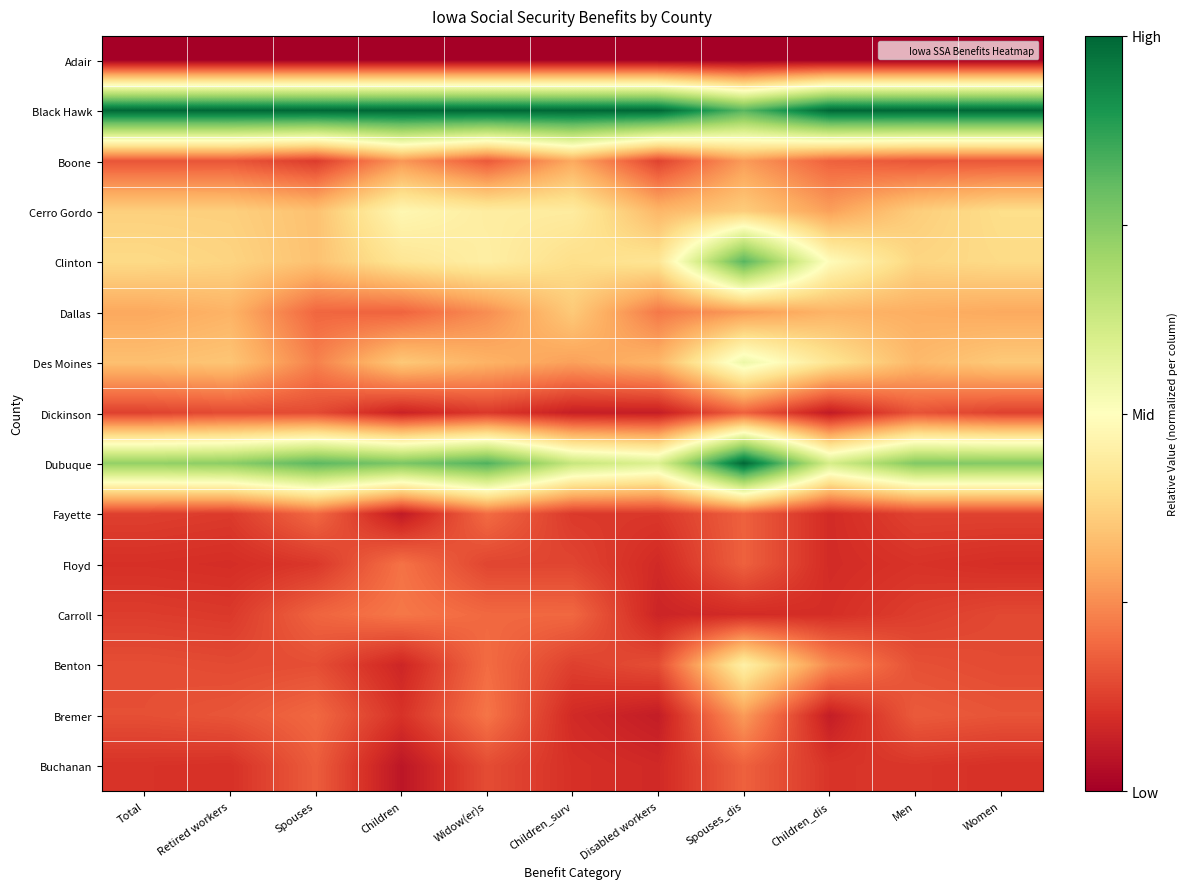

Reading right to left, extract all data points from this chart.

Adair: Women=0.0	Men=0.0	Children_dis=0.0	Spouses_dis=0.0	Disabled workers=0.0	Children_surv=0.0	Widow(er)s=0.0	Children=0.0	Spouses=0.0	Retired workers=0.0	Total=0.0
Black Hawk: Women=1.0	Men=1.0	Children_dis=1.0	Spouses_dis=0.8	Disabled workers=1.0	Children_surv=1.0	Widow(er)s=1.0	Children=1.0	Spouses=1.0	Retired workers=1.0	Total=1.0
Boone: Women=0.2	Men=0.2	Children_dis=0.2	Spouses_dis=0.3	Disabled workers=0.1	Children_surv=0.3	Widow(er)s=0.2	Children=0.3	Spouses=0.1	Retired workers=0.2	Total=0.2
Cerro Gordo: Women=0.4	Men=0.4	Children_dis=0.3	Spouses_dis=0.4	Disabled workers=0.3	Children_surv=0.4	Widow(er)s=0.4	Children=0.5	Spouses=0.3	Retired workers=0.4	Total=0.4
Clinton: Women=0.4	Men=0.4	Children_dis=0.5	Spouses_dis=0.8	Disabled workers=0.4	Children_surv=0.4	Widow(er)s=0.4	Children=0.4	Spouses=0.3	Retired workers=0.4	Total=0.4
Dallas: Women=0.3	Men=0.3	Children_dis=0.3	Spouses_dis=0.3	Disabled workers=0.2	Children_surv=0.4	Widow(er)s=0.3	Children=0.2	Spouses=0.2	Retired workers=0.3	Total=0.3
Des Moines: Women=0.4	Men=0.3	Children_dis=0.4	Spouses_dis=0.5	Disabled workers=0.3	Children_surv=0.3	Widow(er)s=0.3	Children=0.4	Spouses=0.2	Retired workers=0.3	Total=0.3
Dickinson: Women=0.1	Men=0.2	Children_dis=0.1	Spouses_dis=0.2	Disabled workers=0.1	Children_surv=0.1	Widow(er)s=0.1	Children=0.1	Spouses=0.1	Retired workers=0.1	Total=0.1
Dubuque: Women=0.8	Men=0.8	Children_dis=0.6	Spouses_dis=1.0	Disabled workers=0.6	Children_surv=0.6	Widow(er)s=0.8	Children=0.8	Spouses=0.8	Retired workers=0.7	Total=0.7
Fayette: Women=0.1	Men=0.1	Children_dis=0.1	Spouses_dis=0.2	Disabled workers=0.1	Children_surv=0.1	Widow(er)s=0.2	Children=0.1	Spouses=0.2	Retired workers=0.1	Total=0.1
Floyd: Women=0.1	Men=0.1	Children_dis=0.1	Spouses_dis=0.2	Disabled workers=0.1	Children_surv=0.1	Widow(er)s=0.1	Children=0.2	Spouses=0.1	Retired workers=0.1	Total=0.1
Carroll: Women=0.1	Men=0.1	Children_dis=0.1	Spouses_dis=0.1	Disabled workers=0.1	Children_surv=0.2	Widow(er)s=0.2	Children=0.2	Spouses=0.2	Retired workers=0.1	Total=0.1
Benton: Women=0.1	Men=0.2	Children_dis=0.2	Spouses_dis=0.5	Disabled workers=0.2	Children_surv=0.1	Widow(er)s=0.2	Children=0.1	Spouses=0.2	Retired workers=0.1	Total=0.2
Bremer: Women=0.2	Men=0.2	Children_dis=0.1	Spouses_dis=0.3	Disabled workers=0.1	Children_surv=0.1	Widow(er)s=0.2	Children=0.1	Spouses=0.2	Retired workers=0.2	Total=0.2
Buchanan: Women=0.1	Men=0.1	Children_dis=0.1	Spouses_dis=0.2	Disabled workers=0.1	Children_surv=0.1	Widow(er)s=0.1	Children=0.0	Spouses=0.2	Retired workers=0.1	Total=0.1